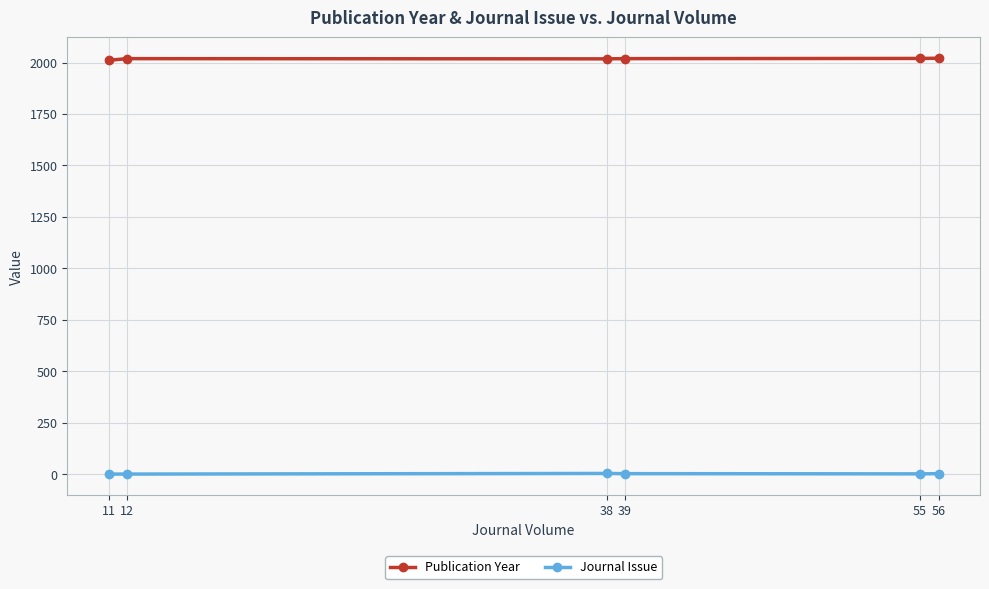

Rank the series by their average value, from highest to lowest.

Publication Year, Journal Issue